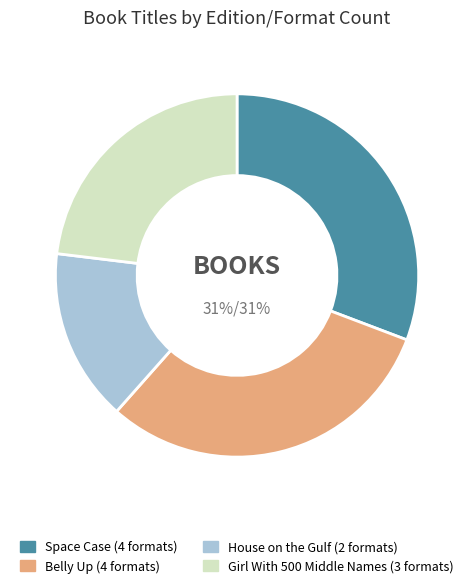

What percentage is the Belly Up slice, to the nearest percent?

31%